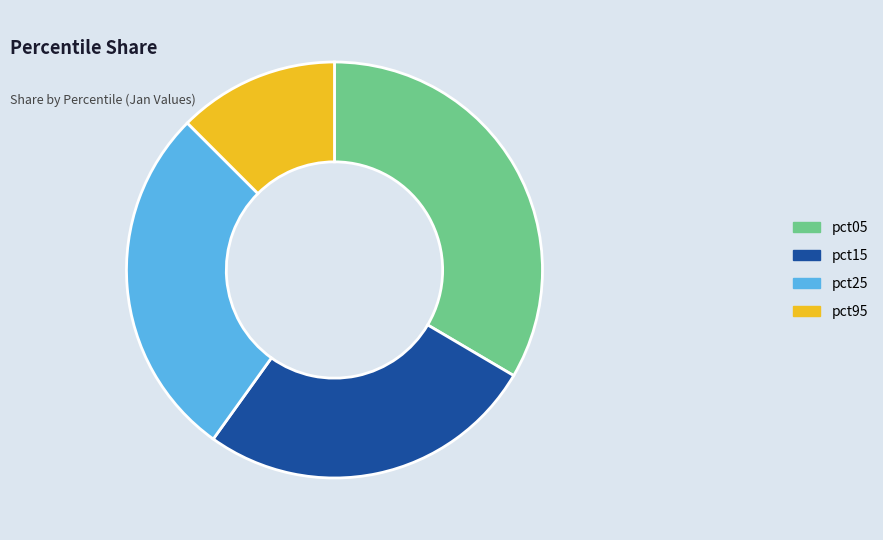

Count the number of slices in the pie.

4